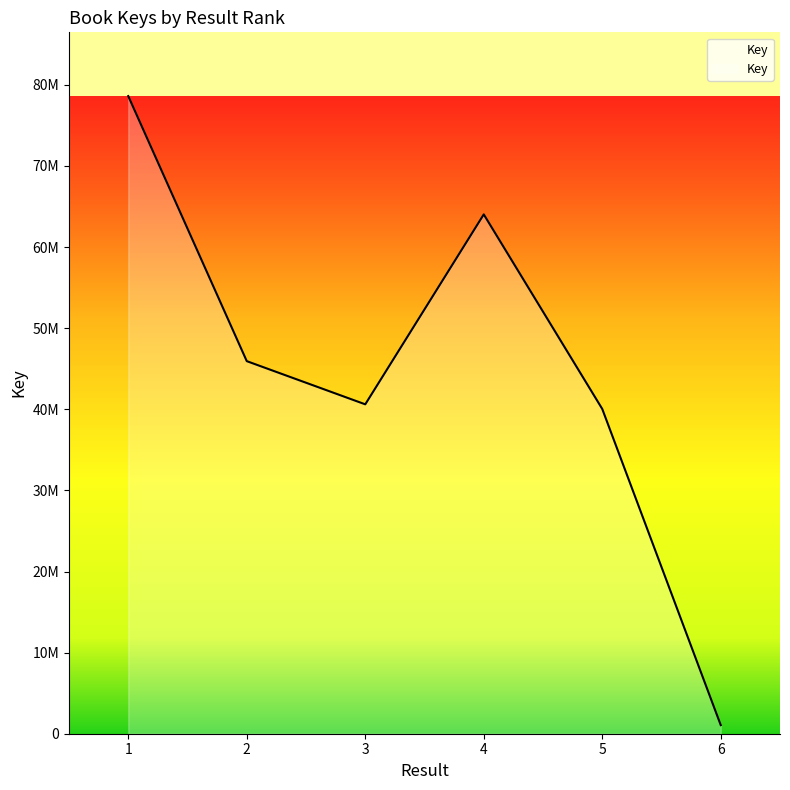

Does the chart display data point markers on the line(s)?

No